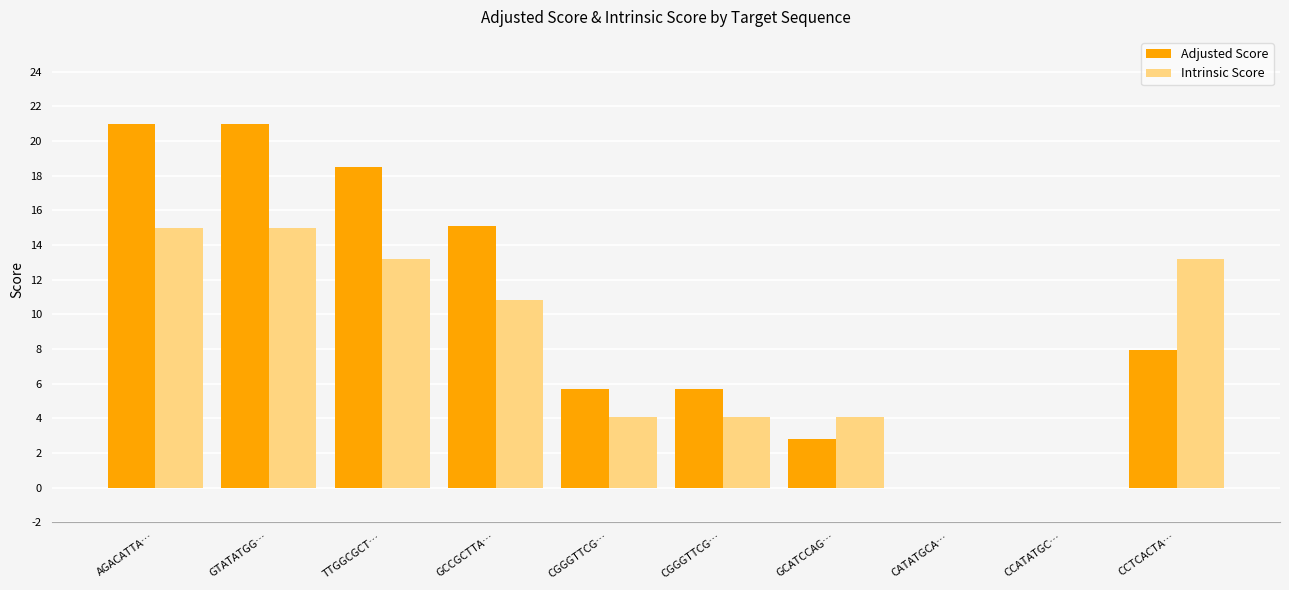

Reading right to left, list all the values displayed in this chart.

Adjusted Score: 7.9	0.0	0.0	2.8	5.7	5.7	15.1	18.5	21.0	21.0
Intrinsic Score: 13.2	0.0	0.0	4.0	4.0	4.0	10.8	13.2	15.0	15.0